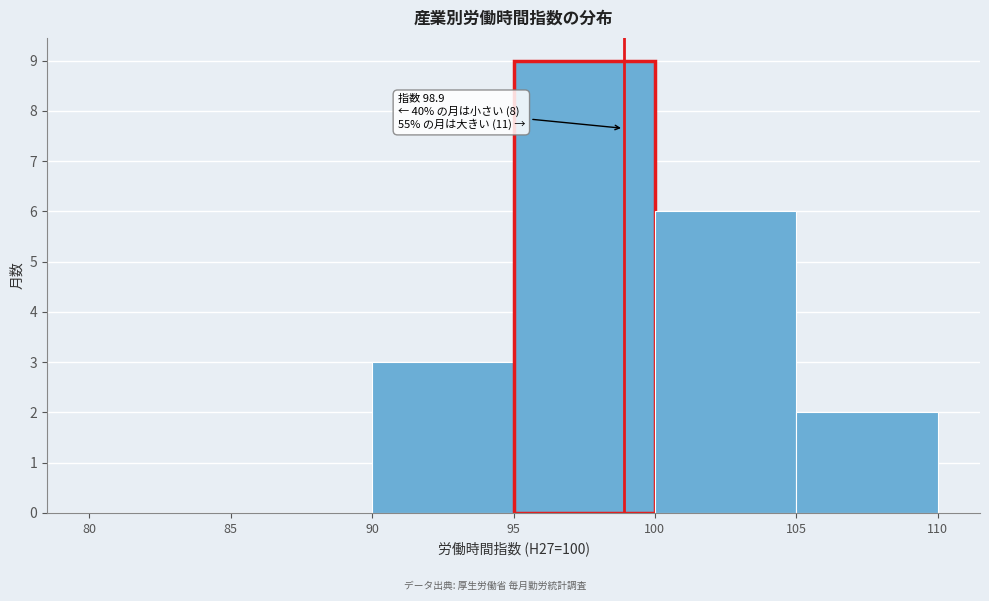

Which range on the x-axis has the tallest bar?

95 to 100